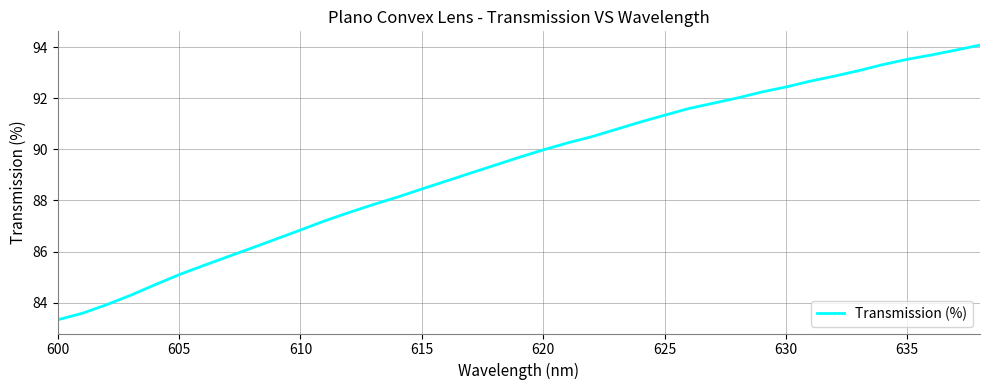

What is the minimum value shown in the chart?

83.3